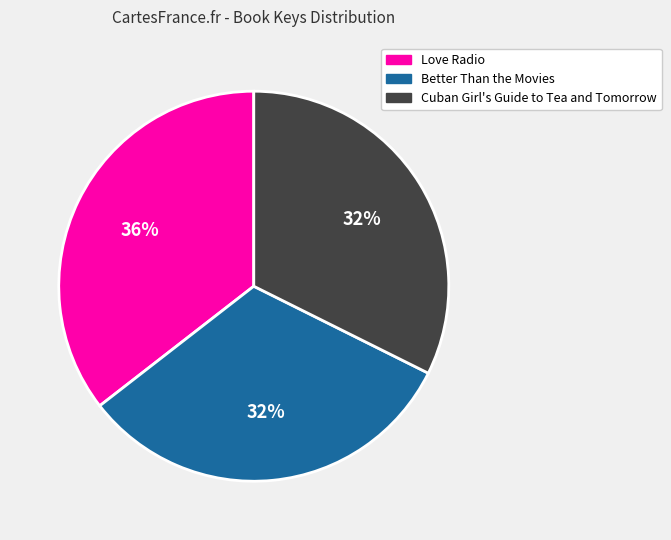

To the nearest percent, what portion does Cuban Girl's Guide to Tea and Tomorrow represent?

32%